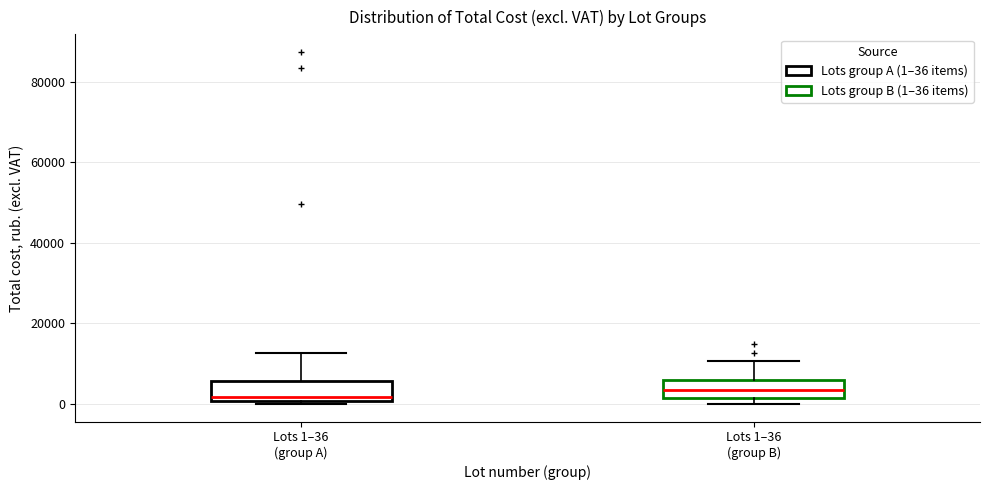

Where is the lower edge of the box for Lots 1–36 (group B) on the y-axis? The values are not printed on the chart, so give them approximately, as read against the axis.

2000